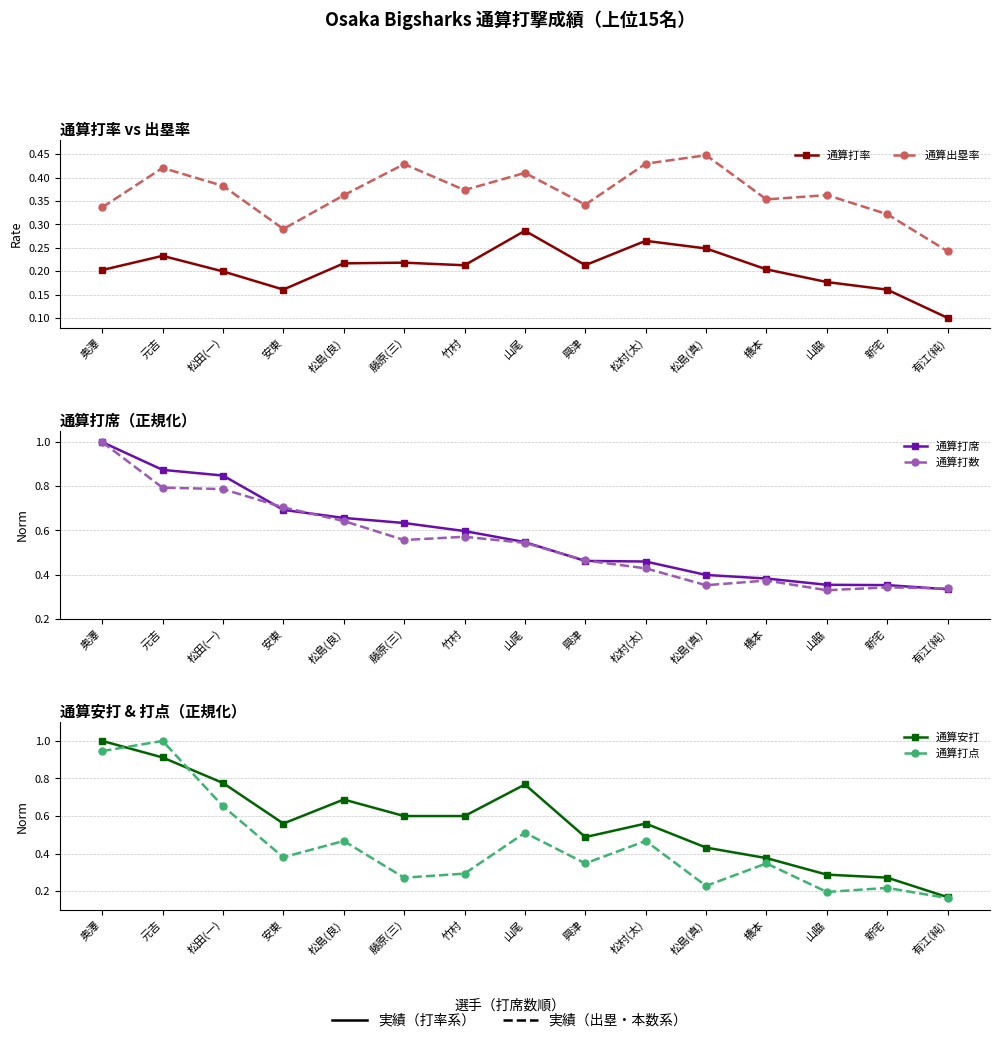

What is the label of the 14th point from the right?

元吉